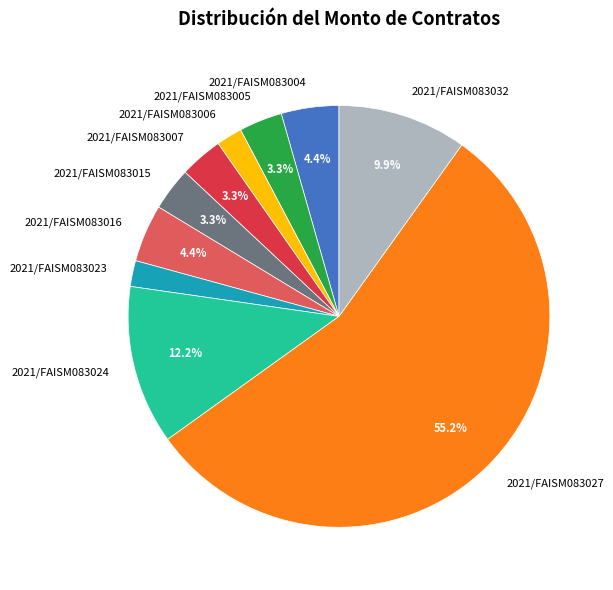

Is there a majority slice in this chart?

Yes